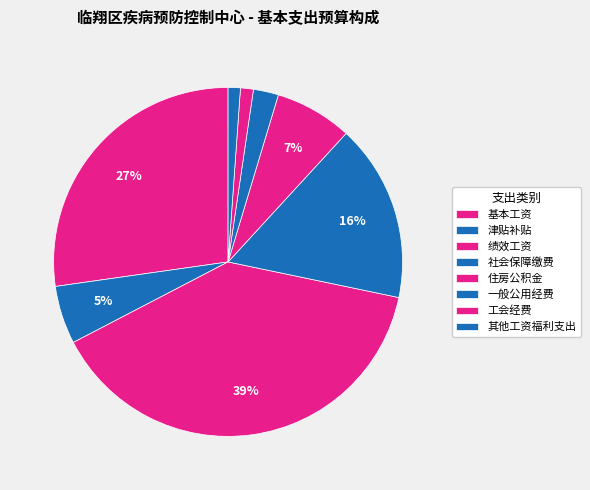

Is the sum of 社会保障缴费 and 津贴补贴 greater than half?

No